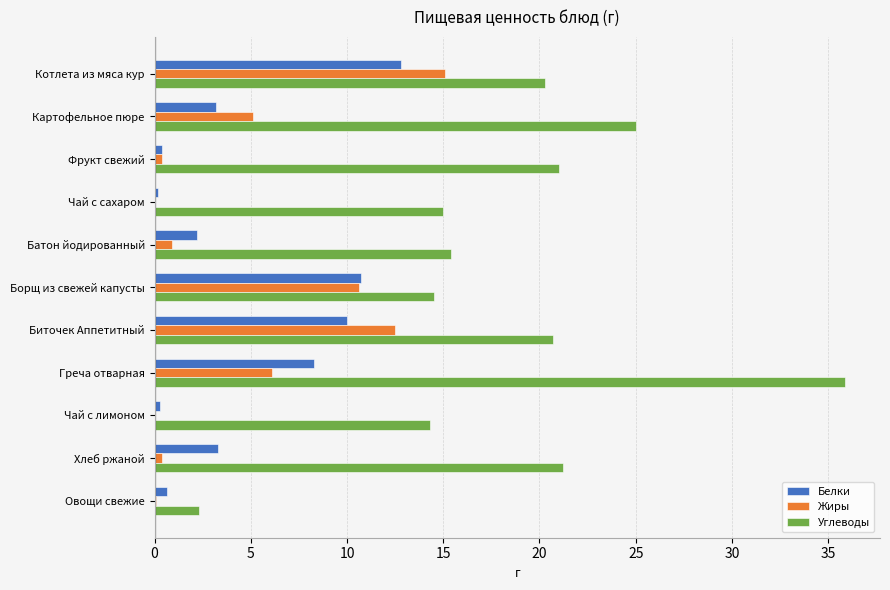

What is the greatest value displayed?

35.9